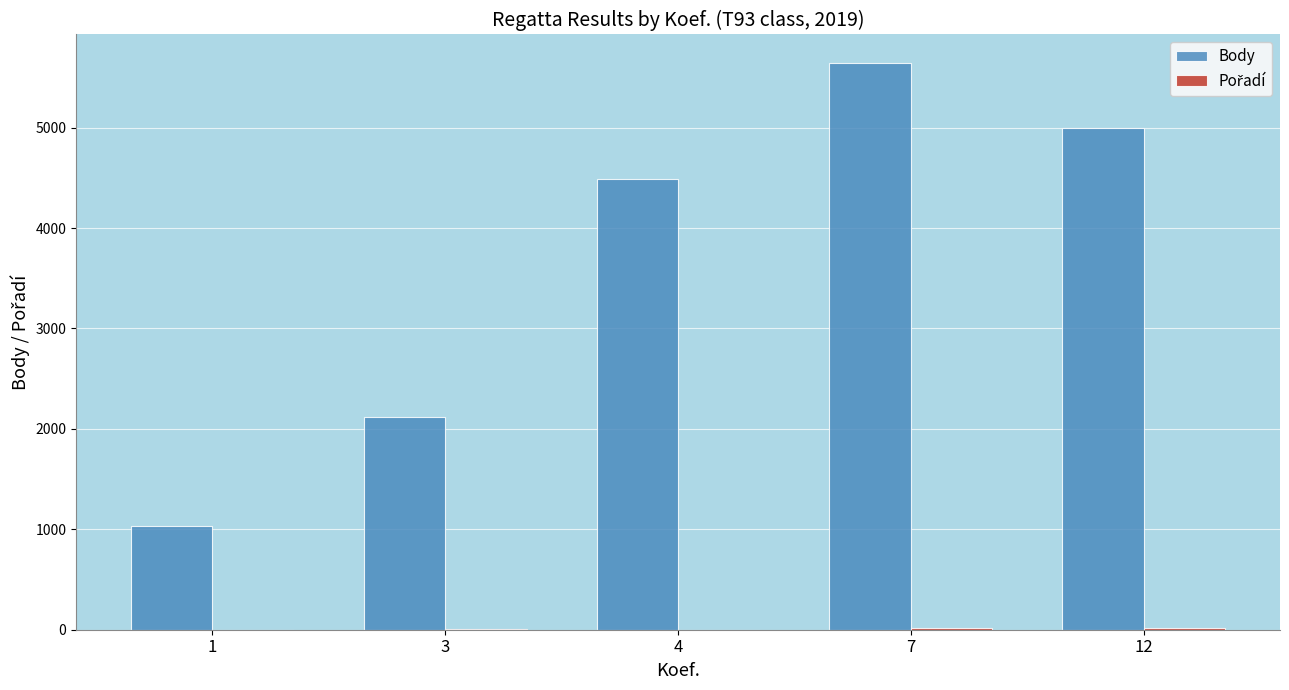

What is the greatest value displayed?

5645.0